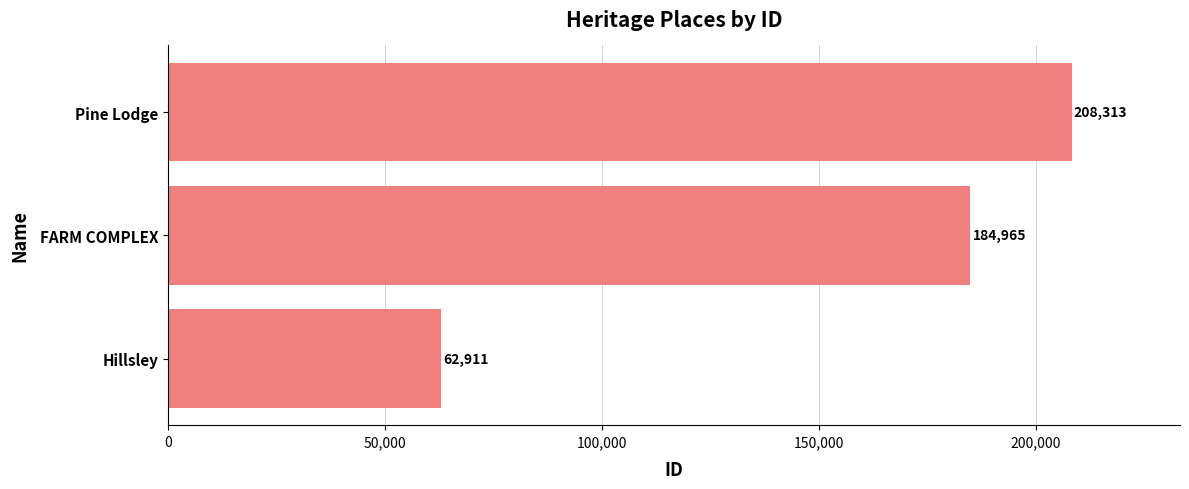

What is the approximate value at Hillsley, to the nearest 10?

62910